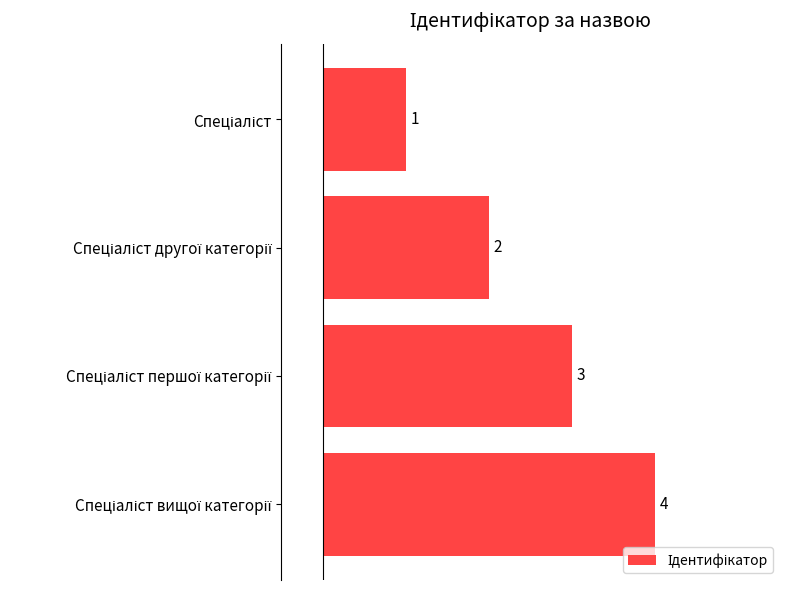

What is the value of the 4th bar from the top?

4